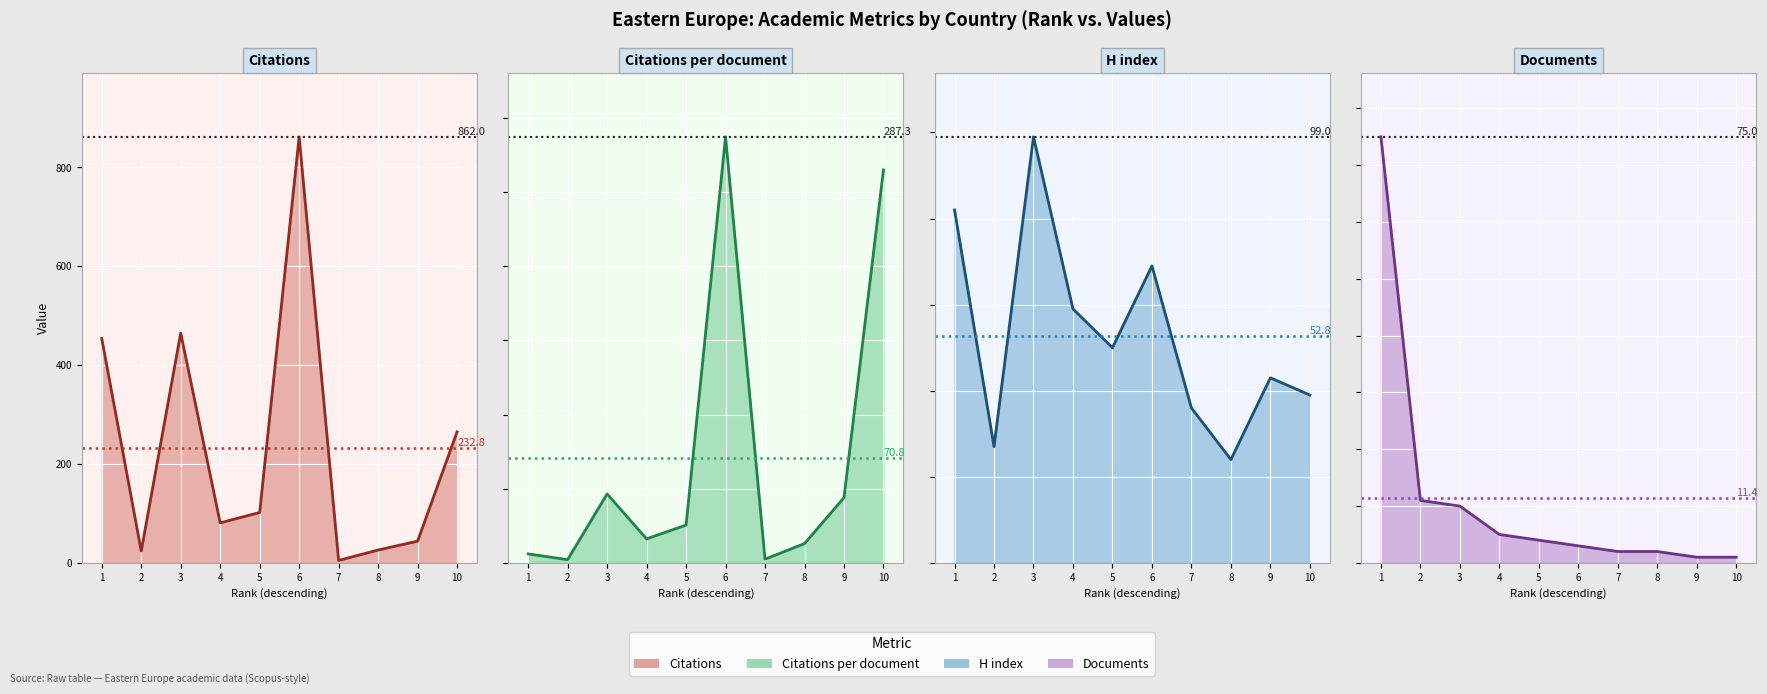

Which label corresponds to the largest value in the chart?

6